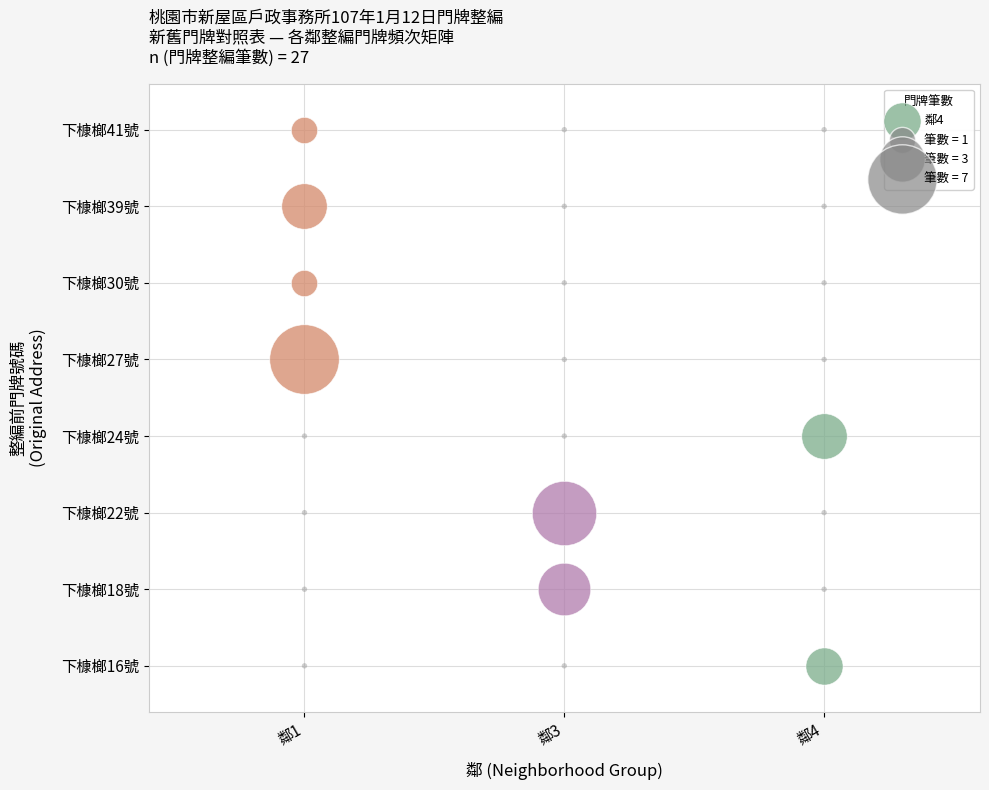

Is it true that the value at 3 is 10?

True